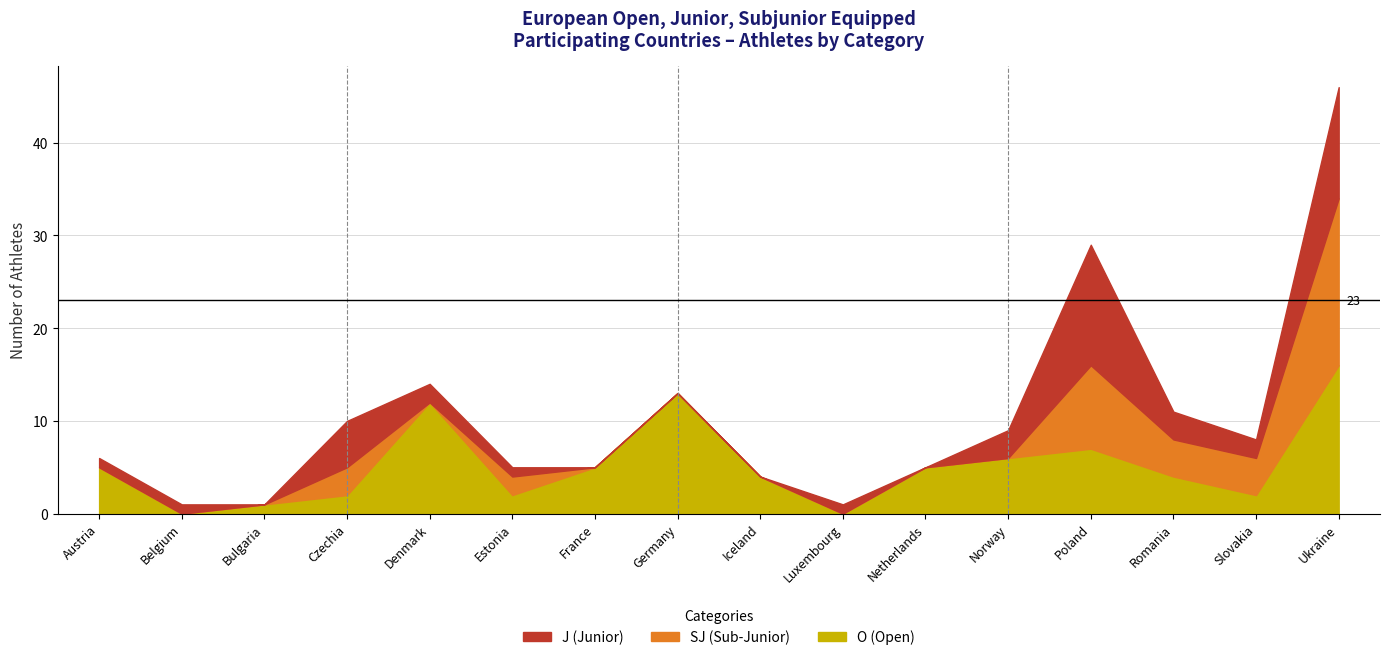

What is the difference between the maximum and minimum values in the SJ series?

18